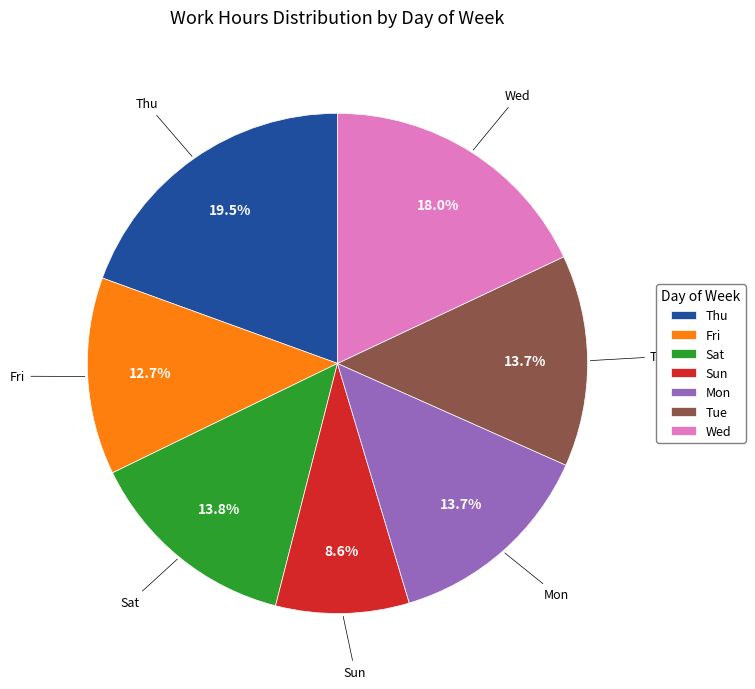

What is the smallest slice in the pie chart?

Sun